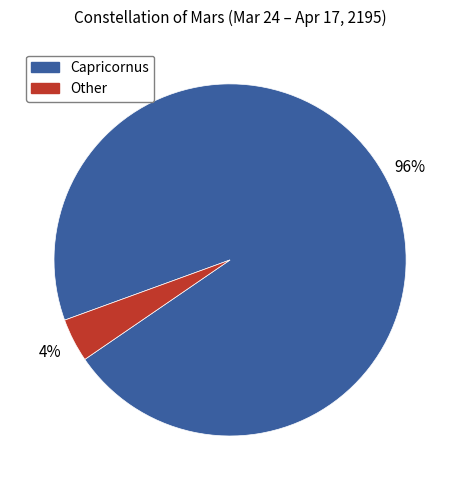

Which slice is the largest?

Capricornus